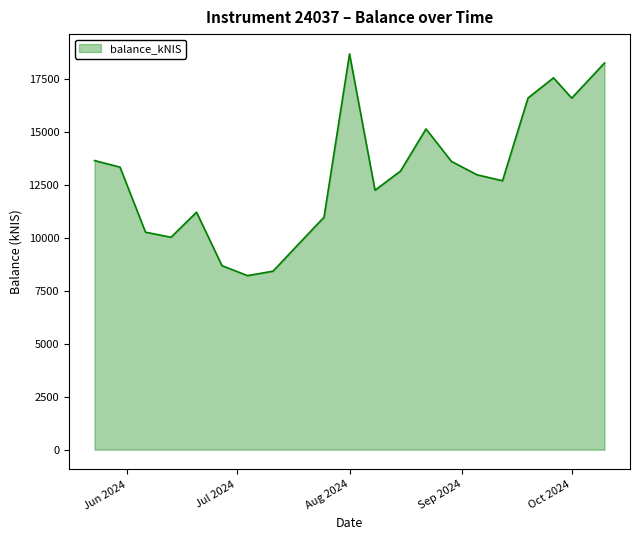

What is the difference between the maximum and minimum values?

10456.2